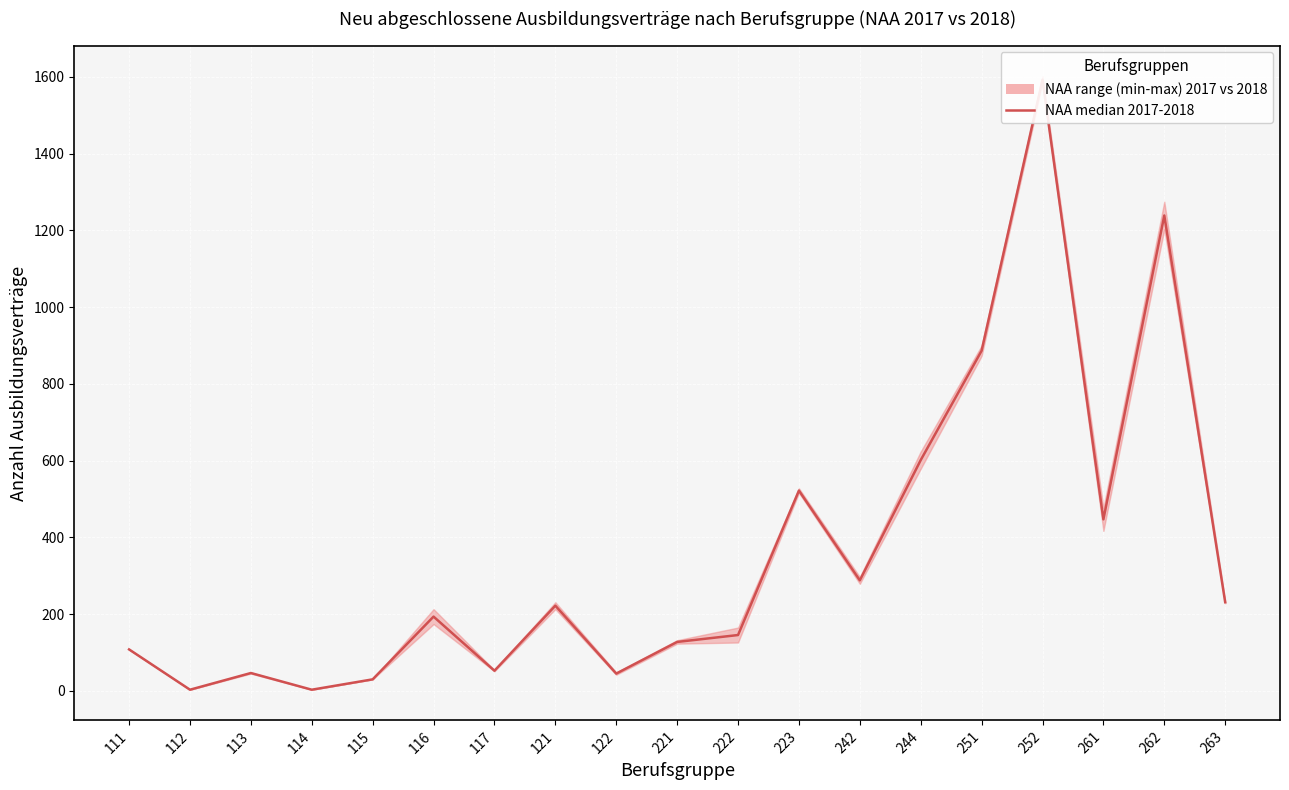

What is the greatest value displayed?

1593.0